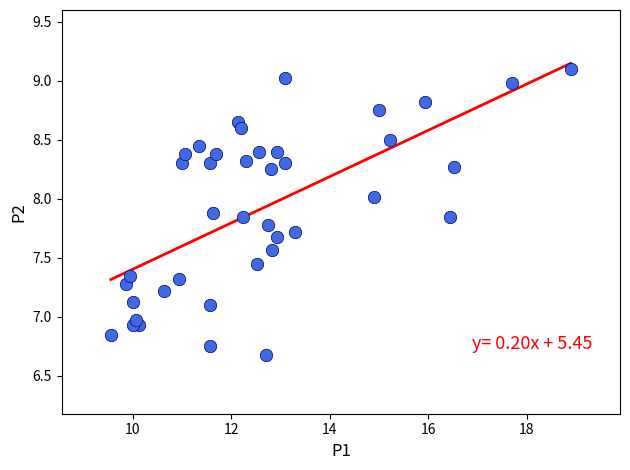

What is the range of X values (max minus min)?

9.3